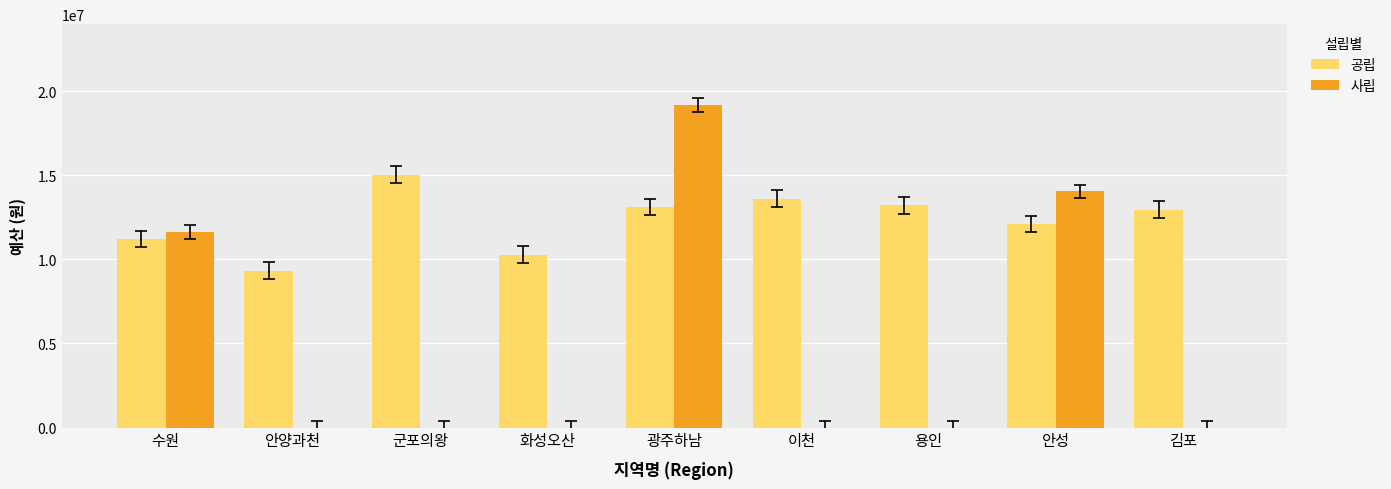

Which category has the highest value in the 사립 series?

광주하남